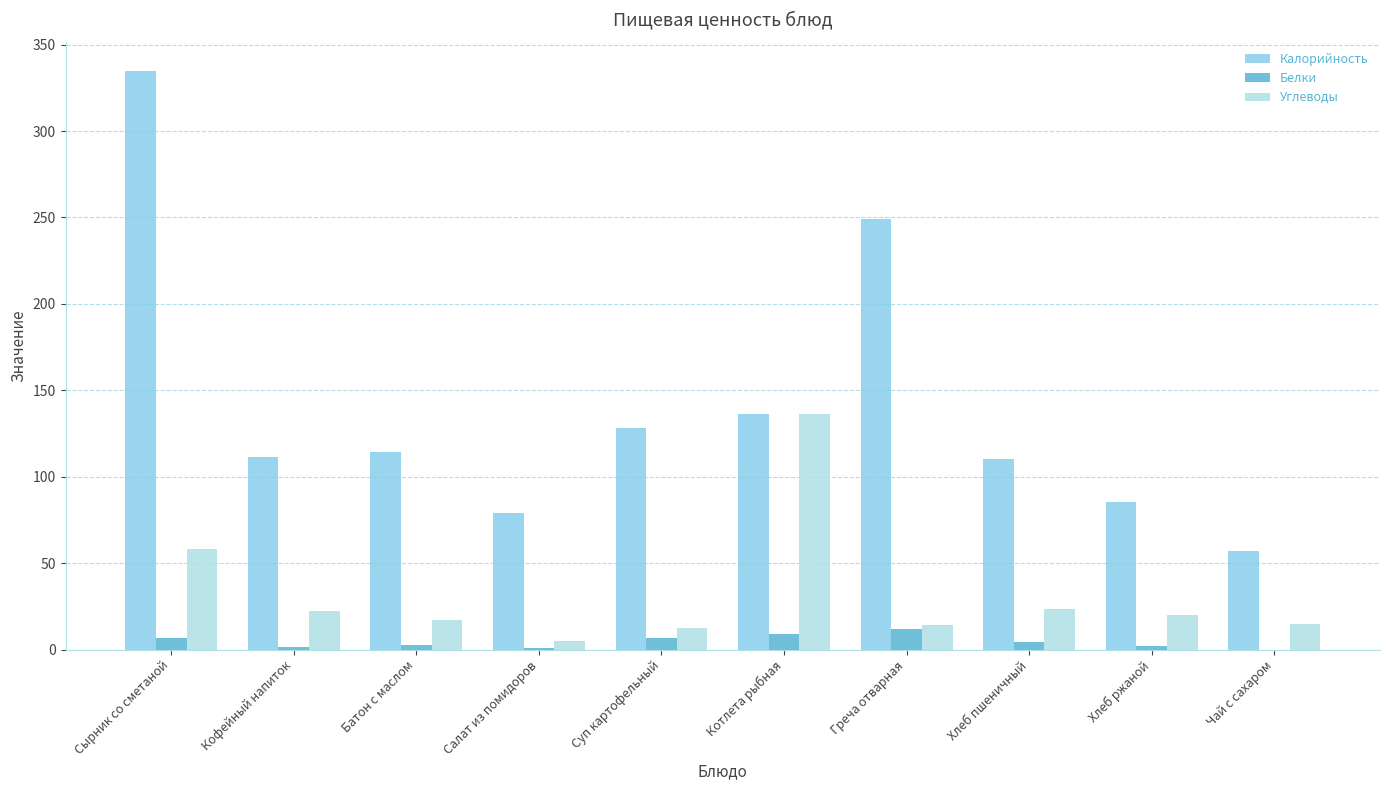

The value of Калорийность at Салат из помидоров is 79.1. True or false?

True